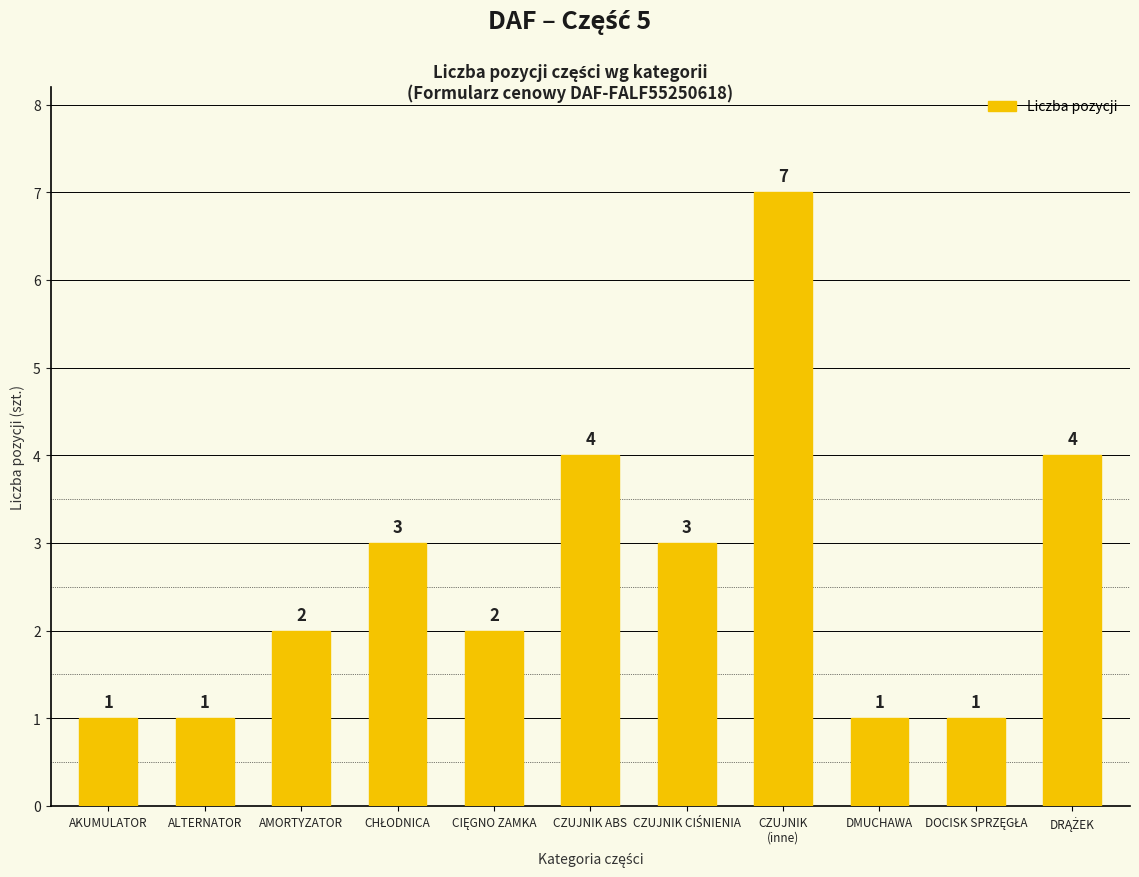

What is the greatest value displayed?

7